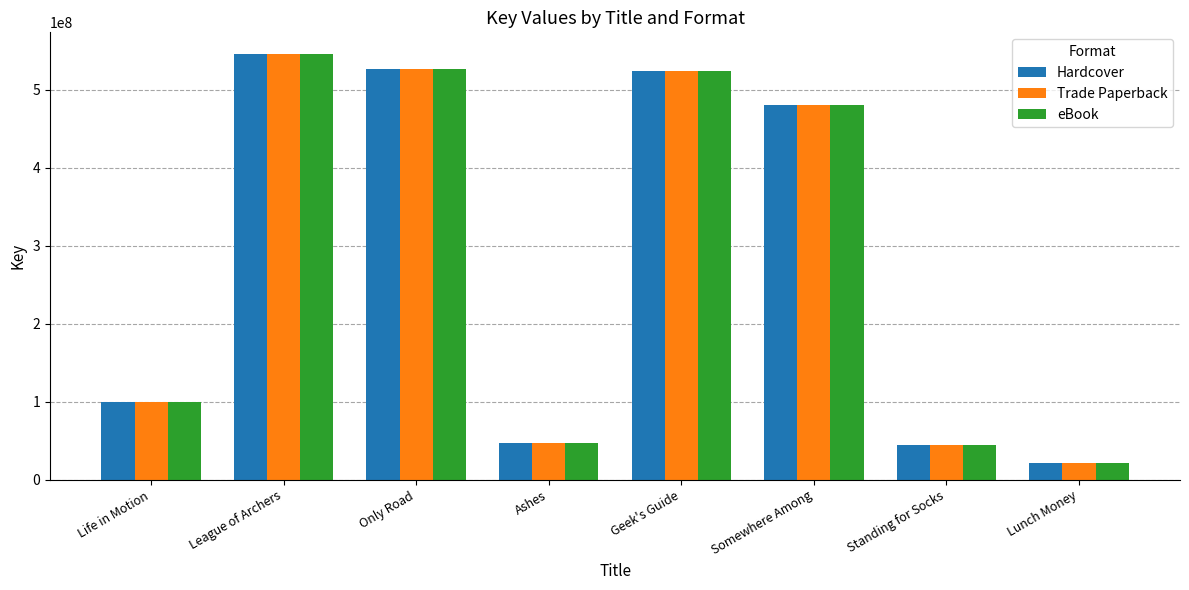

At which category is the sum across all series the highest?

League of Archers